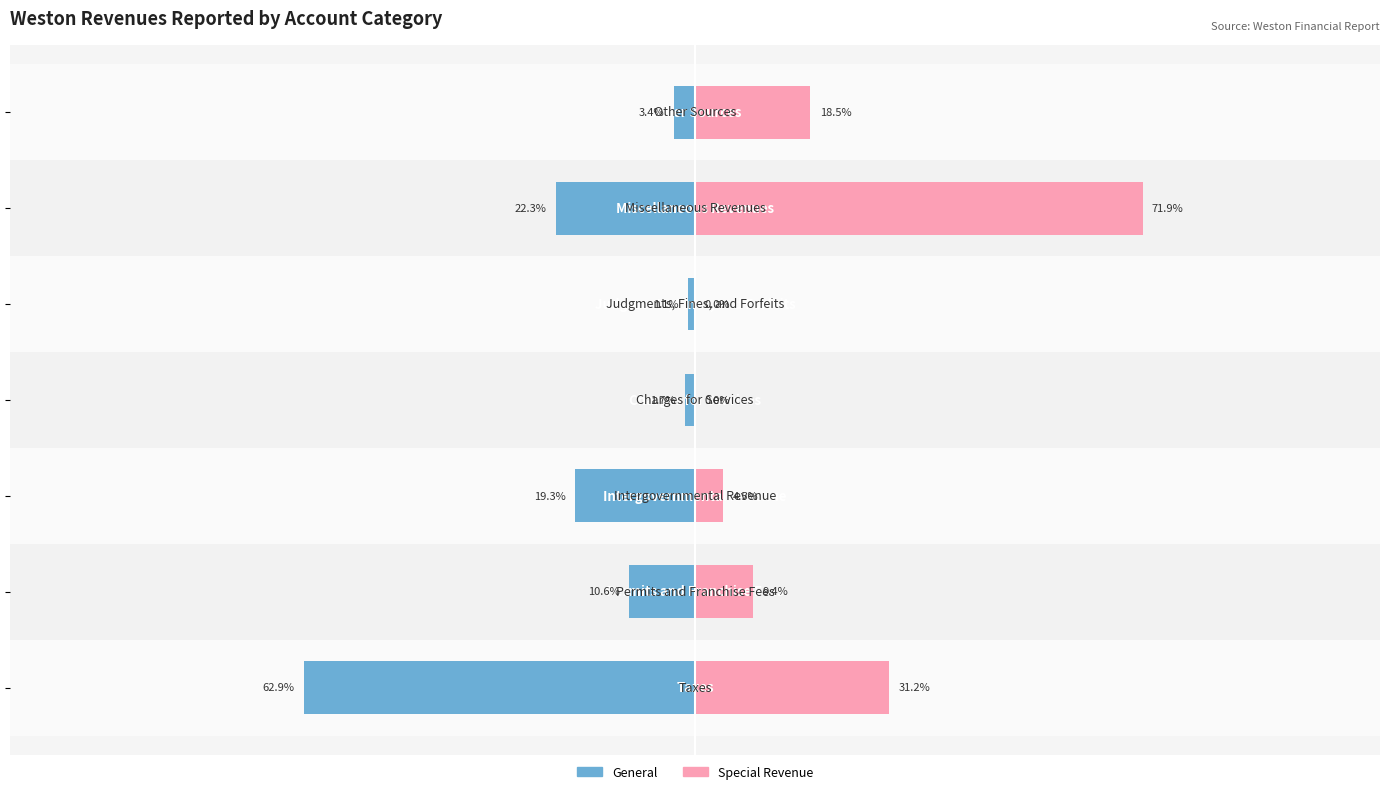

How many positive values does the Special Revenue series have?

5